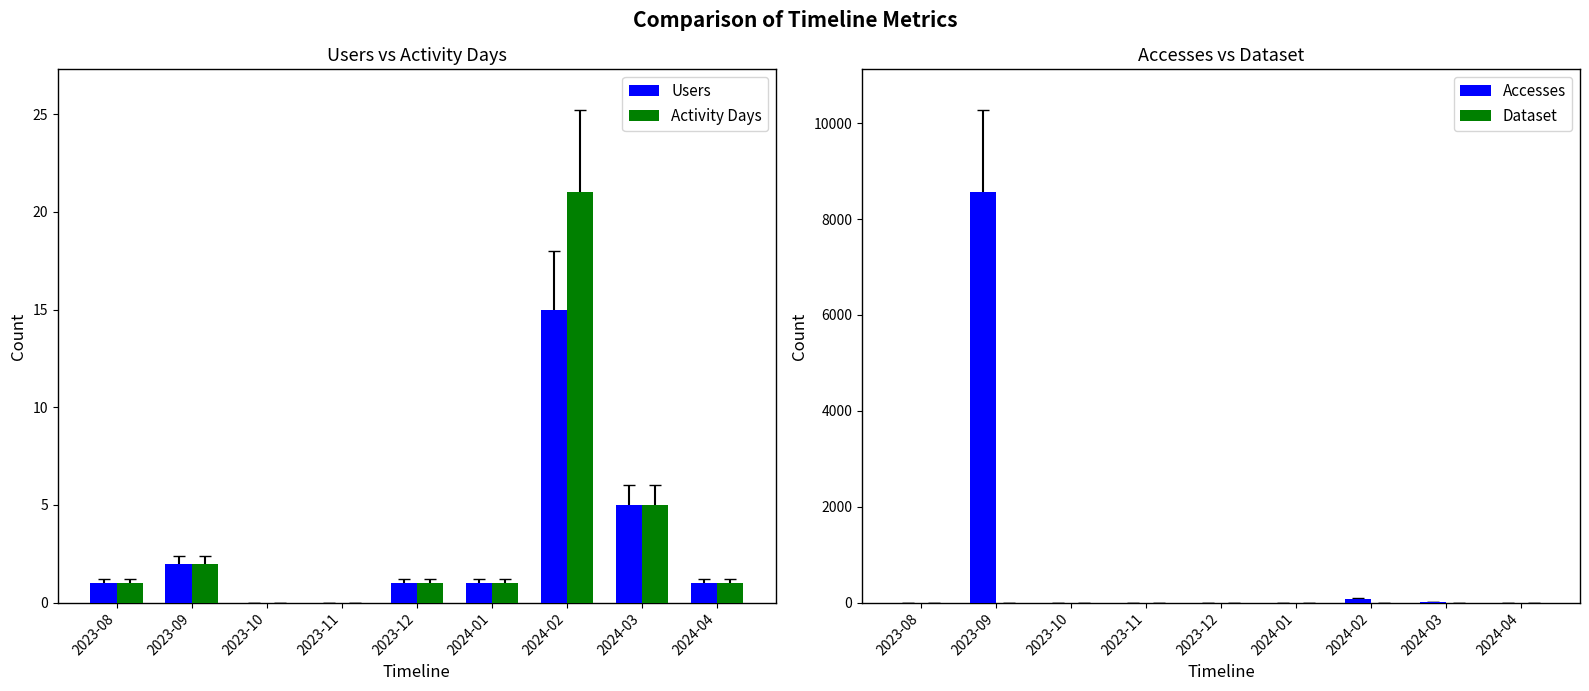

True or false: Activity Days has a value of 2 at 2024-01.

False